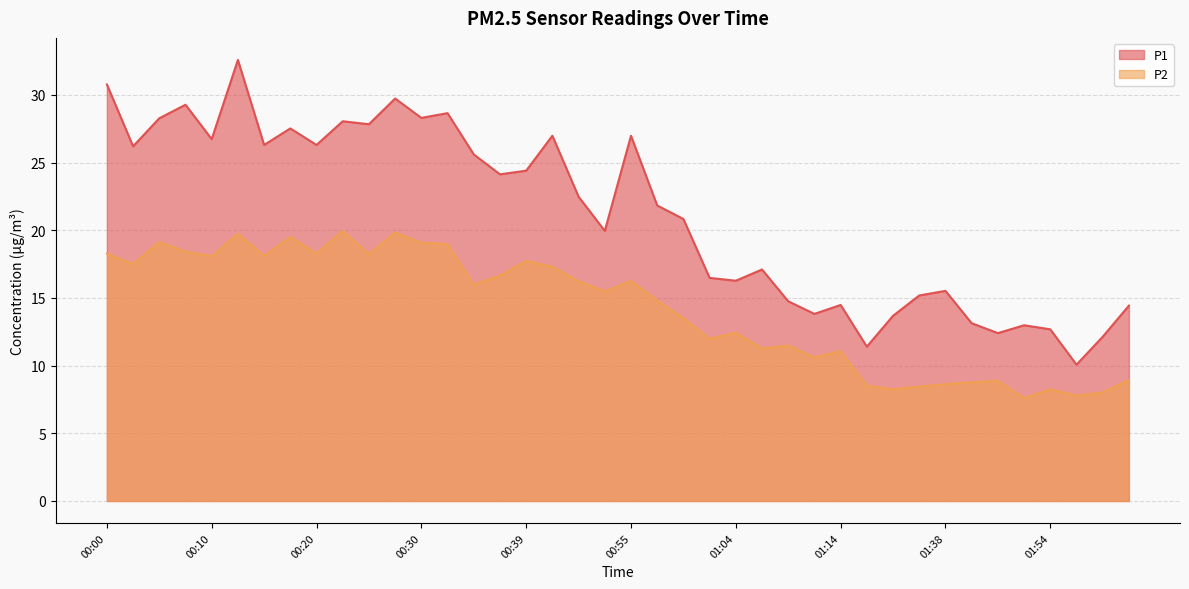

What is the difference between the maximum and minimum values in the P2 series?

12.3